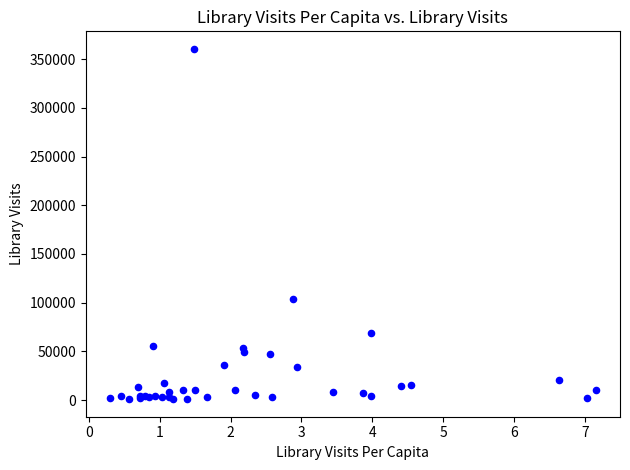

What Y value in the scatter plot is closest to 180769?

104149